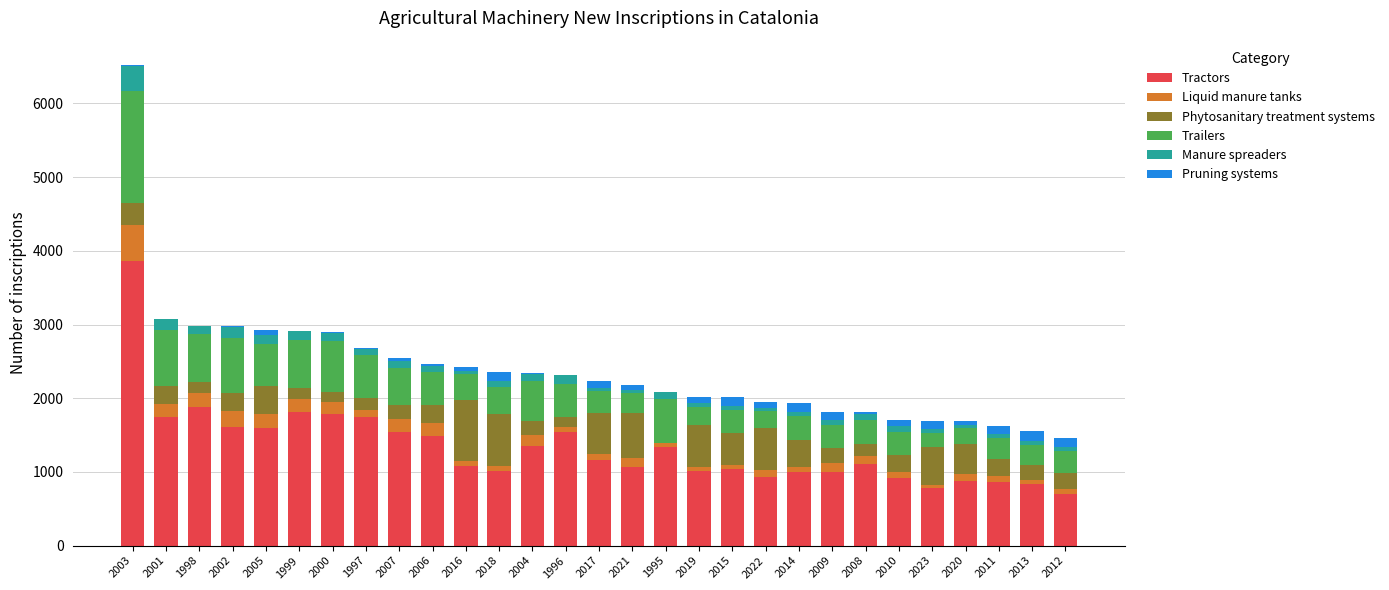

At which category is the sum across all series the highest?

2003